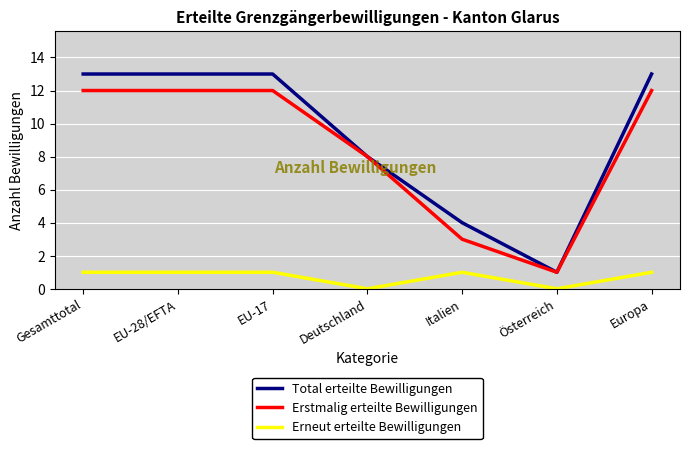

True or false: Total erteilte Bewilligungen and Erneut erteilte Bewilligungen intersect in this chart.

False